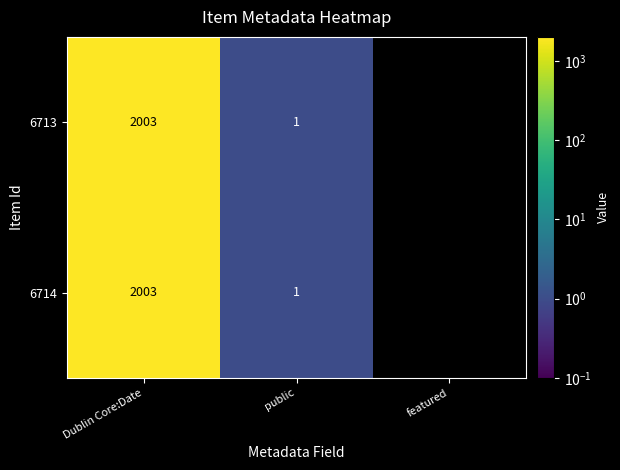

What is the total value across all series at public?

2